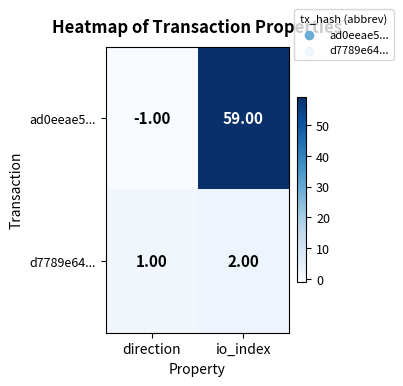

Rank the series at direction from lowest to highest value.

ad0eeae5..., d7789e64...